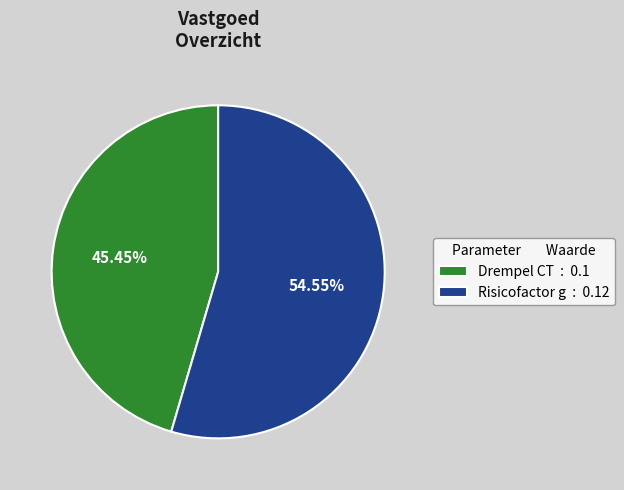

Do Risicofactor g : 0.12 and Drempel CT : 0.1 together represent more than half of the pie?

Yes